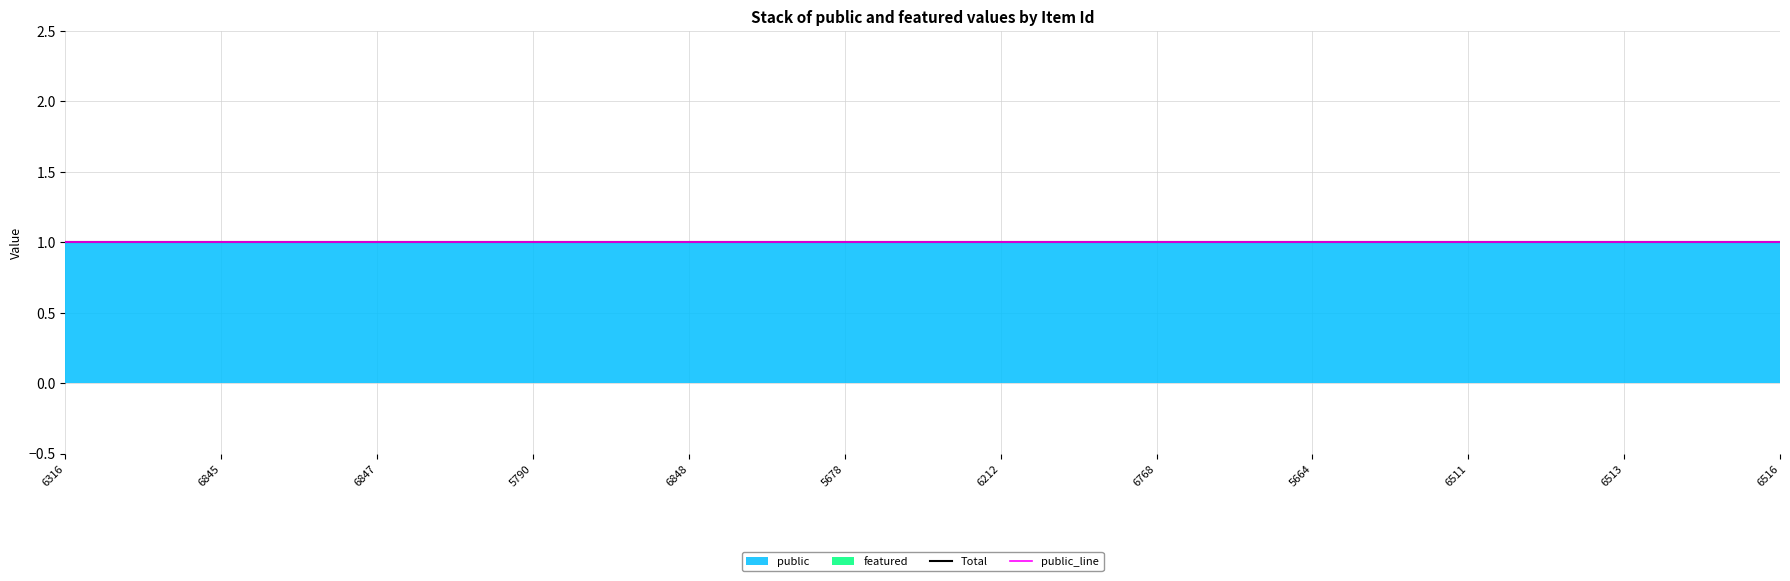

Rank the series by their average value, from highest to lowest.

public, featured